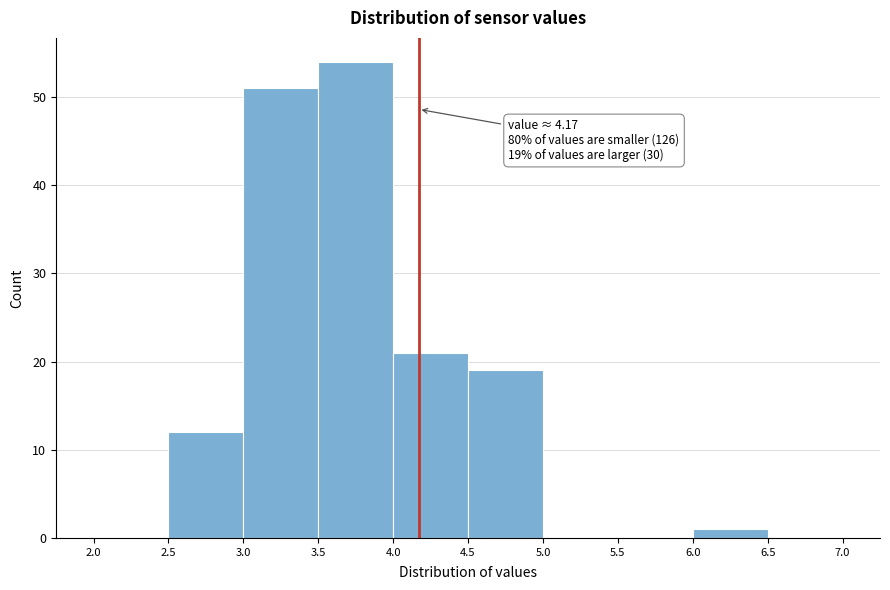

Over which range of the x-axis is the bar tallest?

3.5 to 4.0